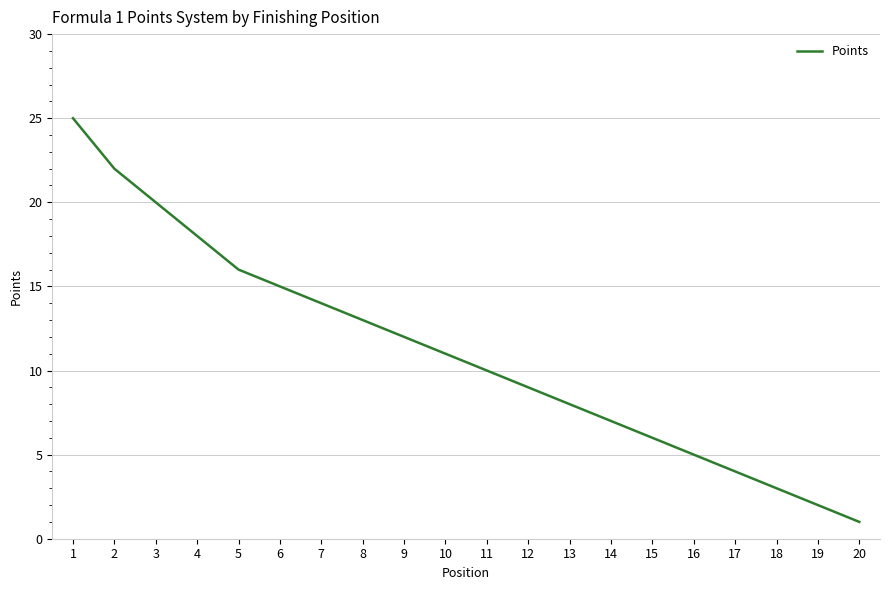

How many distinct data groups are displayed?

1